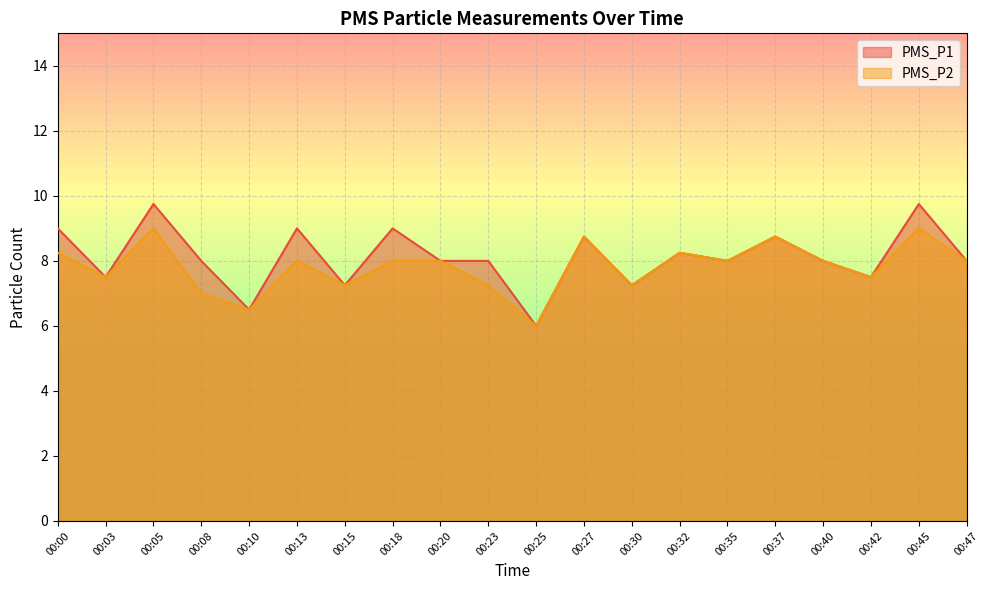

List the series in order of their overall mean, highest first.

PMS_P1, PMS_P2